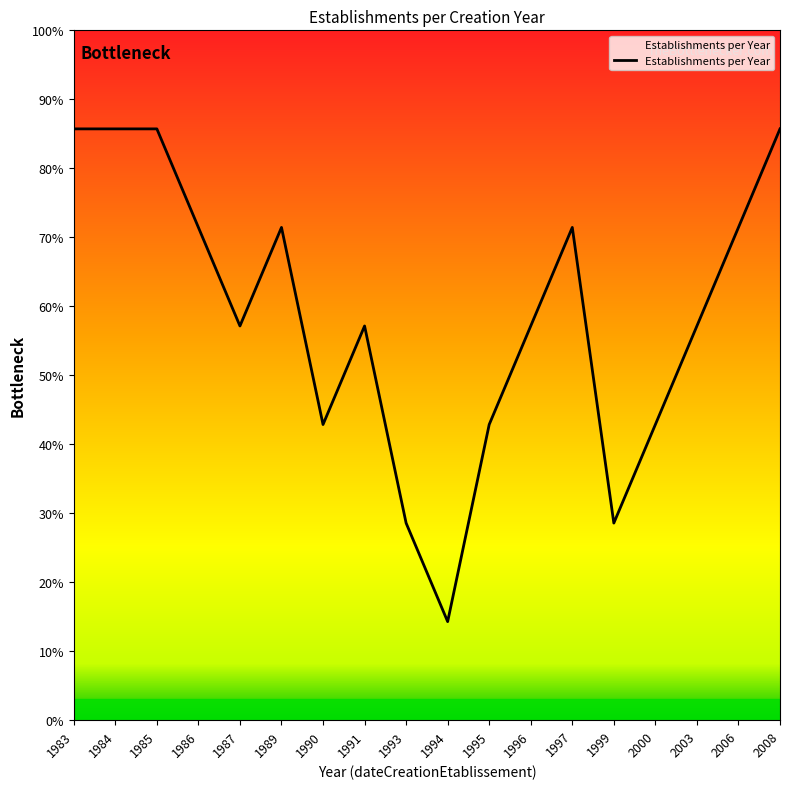

Is this an area chart (filled region under the line)?

No